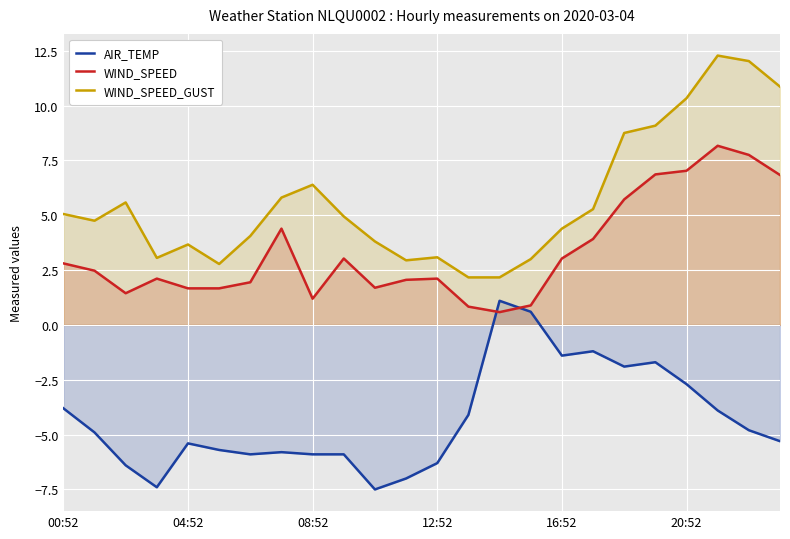

The value of AIR_TEMP at 22 is -7.0. True or false?

False